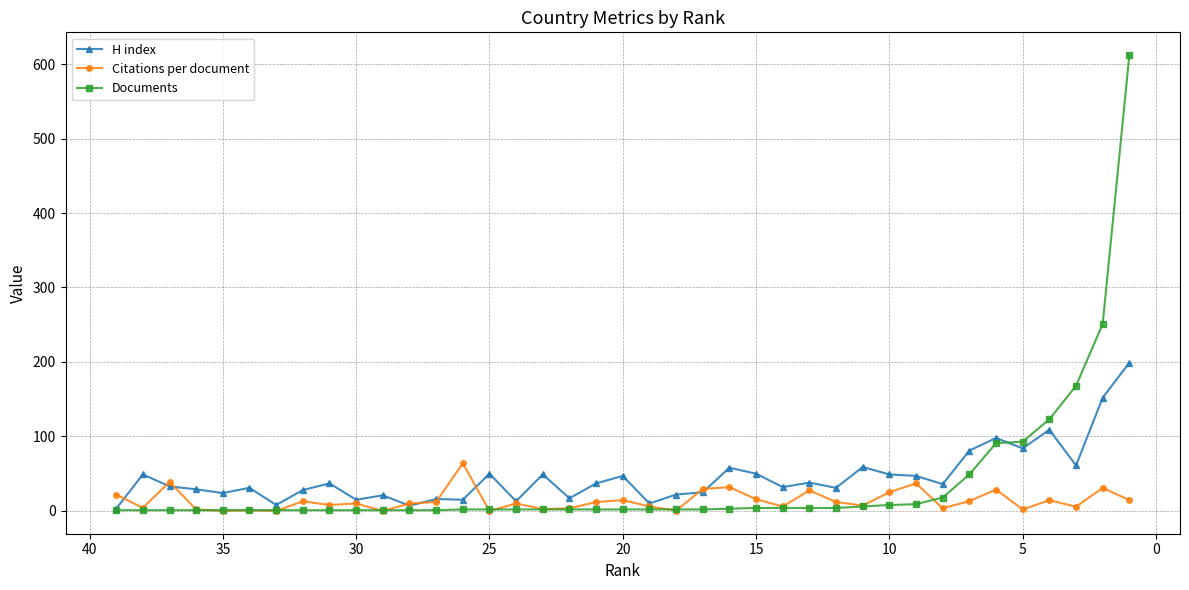

Which series changed the most between 35 and 25?

H index